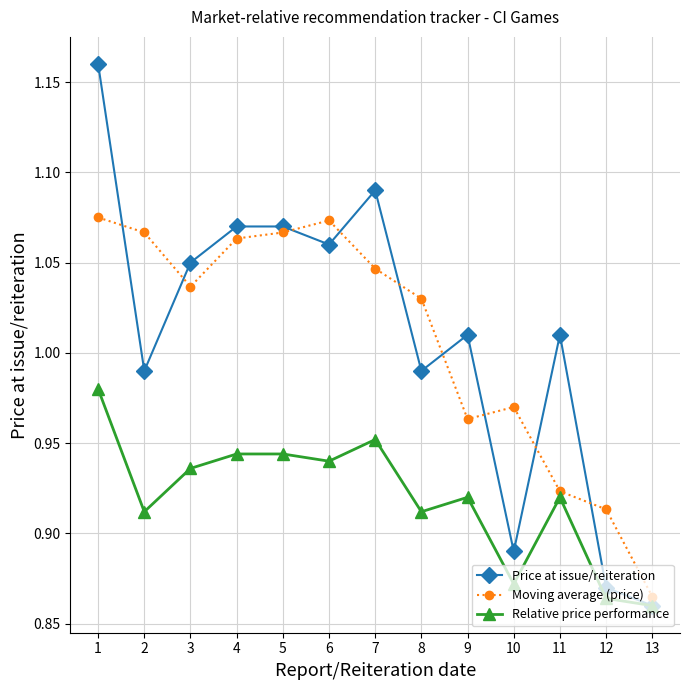

Which category has the lowest value in the Moving average (price) series?

13